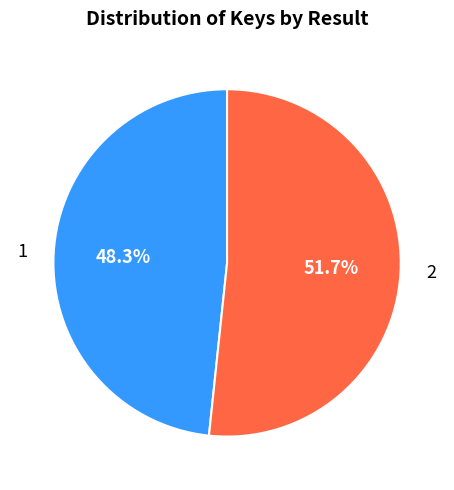

Is 2 the majority of the pie?

Yes